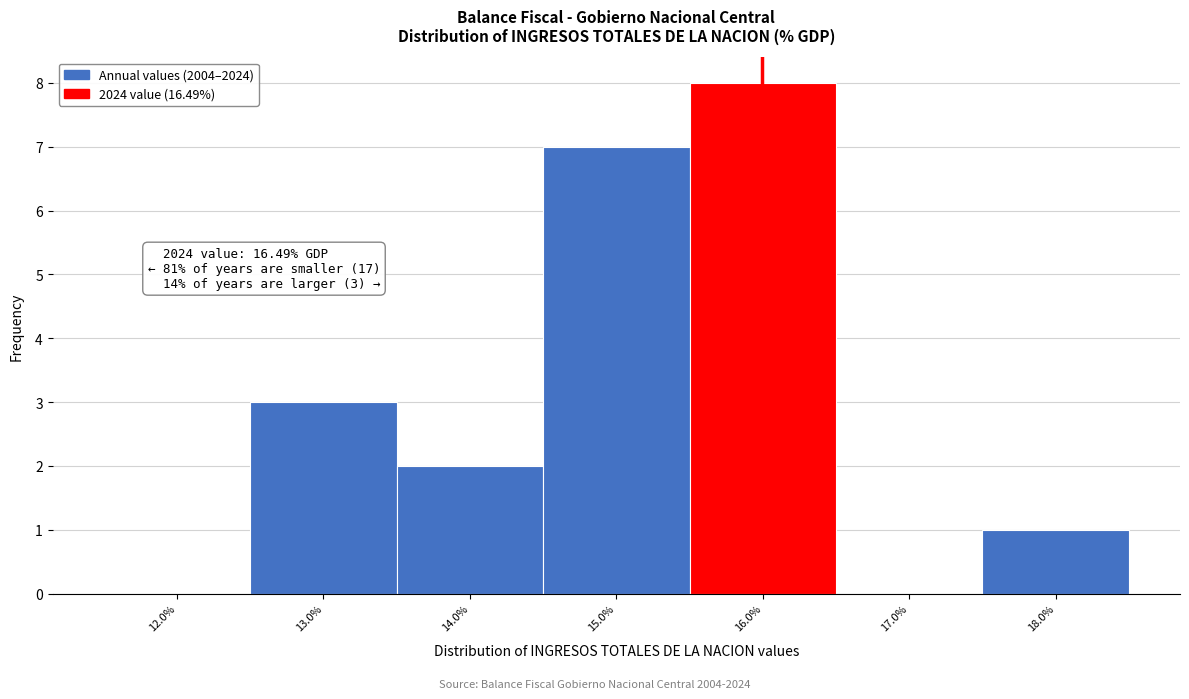

Reading left to right, what are all the values shown in this chart?

12.0%=0	13.0%=3	14.0%=2	15.0%=7	16.0%=8	17.0%=0	18.0%=1